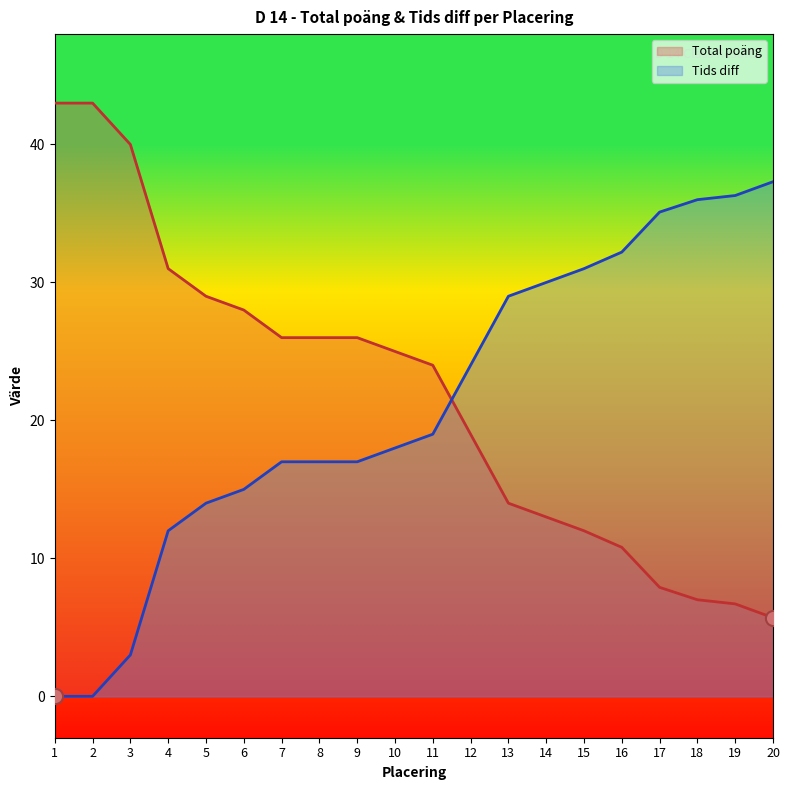

At which category is the sum across all series the highest?

1